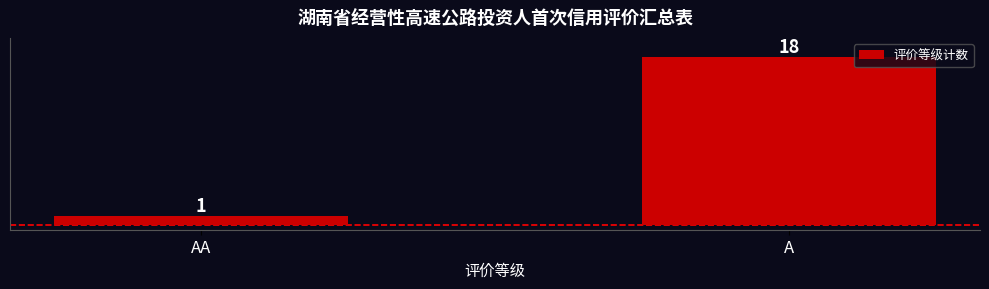

Count the values in the range 1 to 18.

2